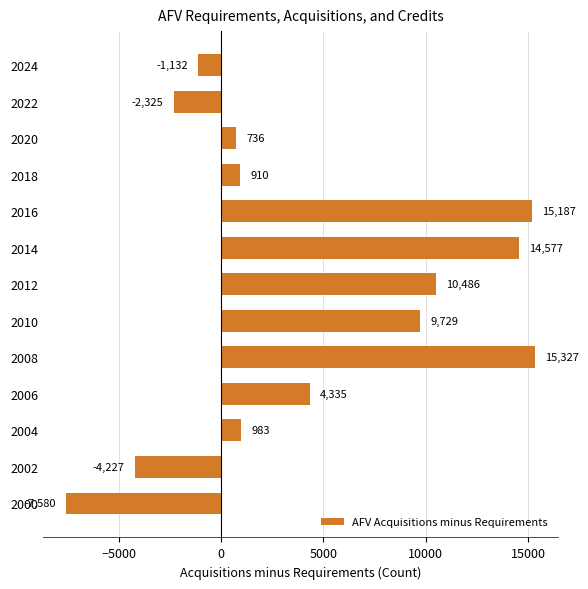

At which label is the value closest to 3873?

2006